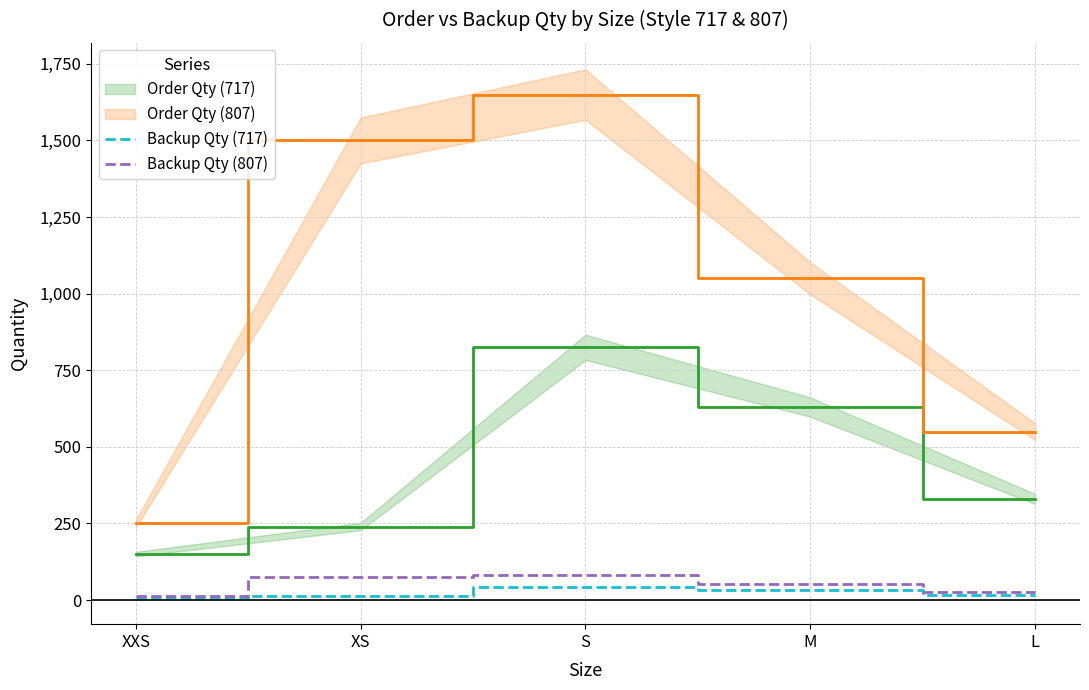

True or false: Order Qty (717) and Backup Qty (807) cross at least once.

False